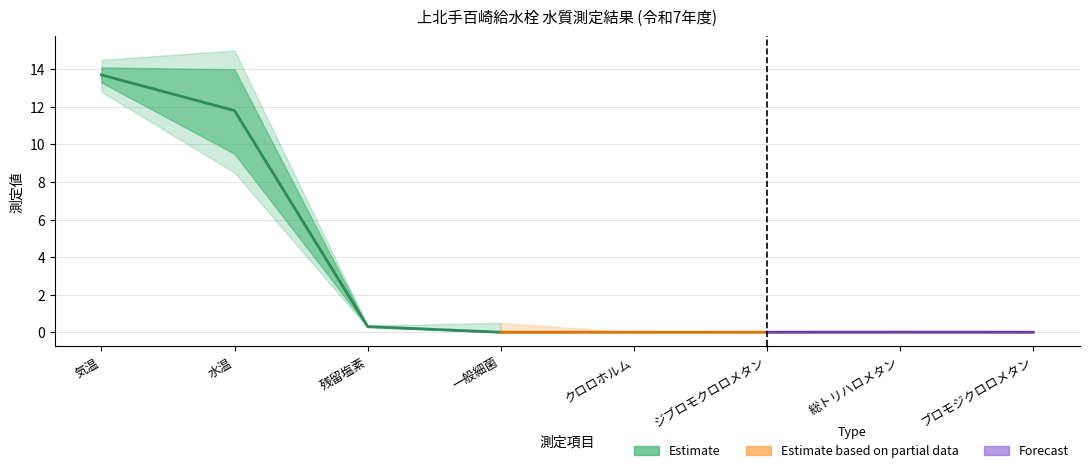

Does the chart have visible grid lines?

Yes